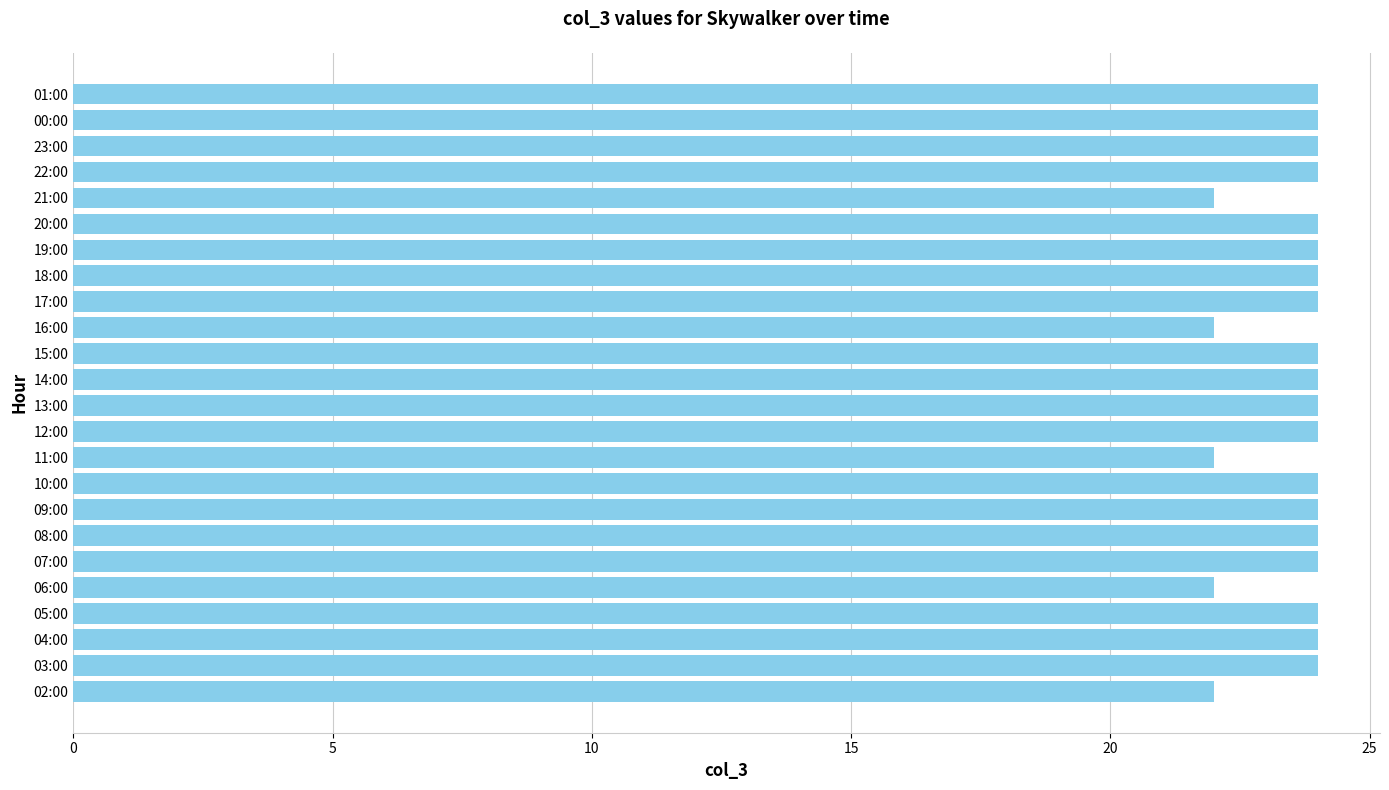

The value at 05:00 is 24. True or false?

True